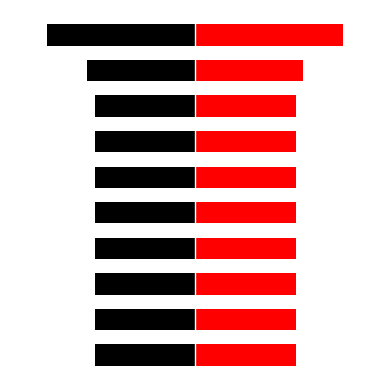

Count the number of categories in the chart.

10